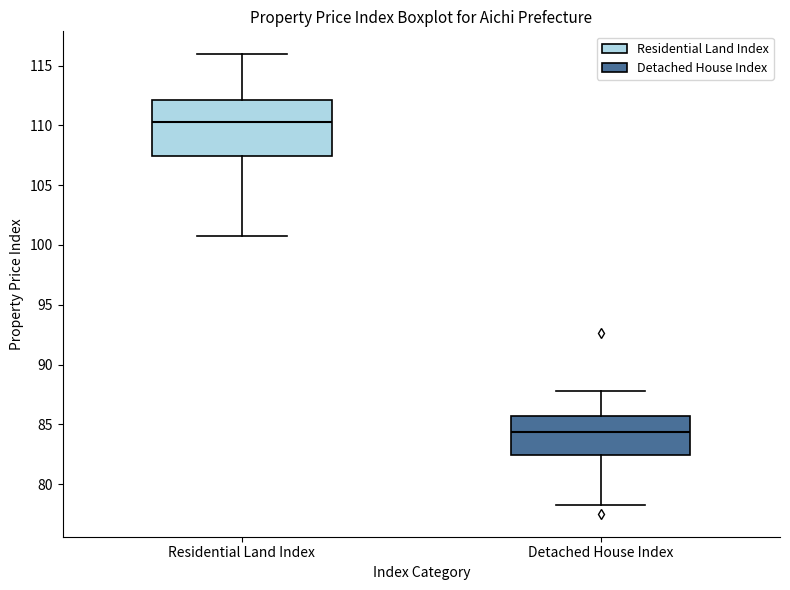

Which box is the tallest, from its lower edge to its upper edge?

Residential Land Index